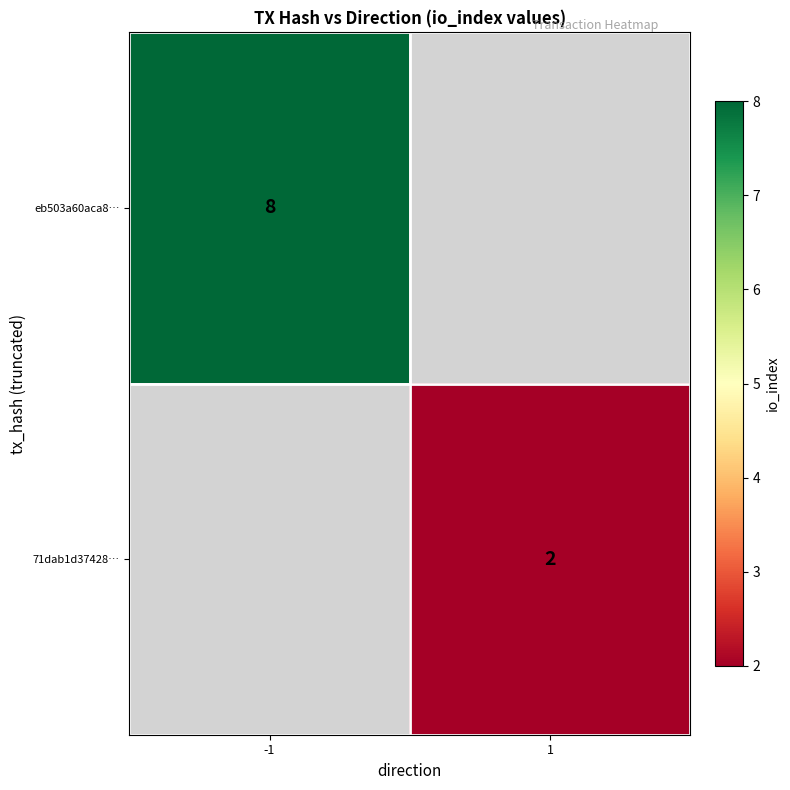

The eb503a60aca8… series shows 4 at -1. True or false?

False